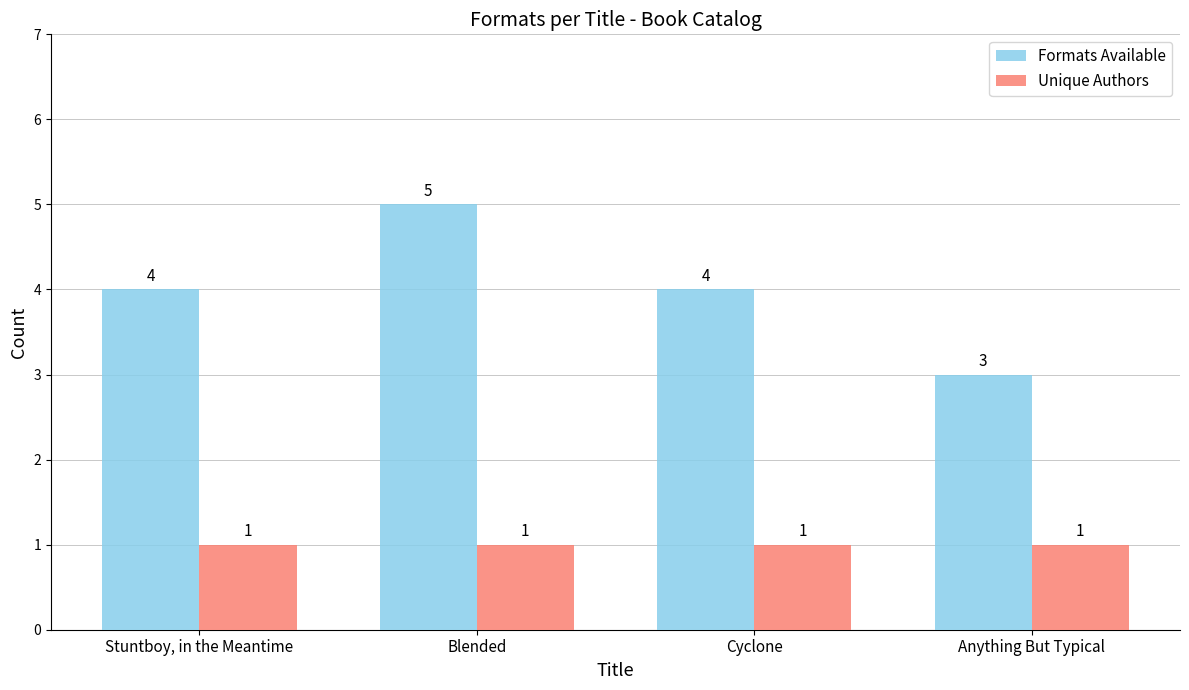

What is the difference between the Formats Available values at Cyclone and Blended?

1